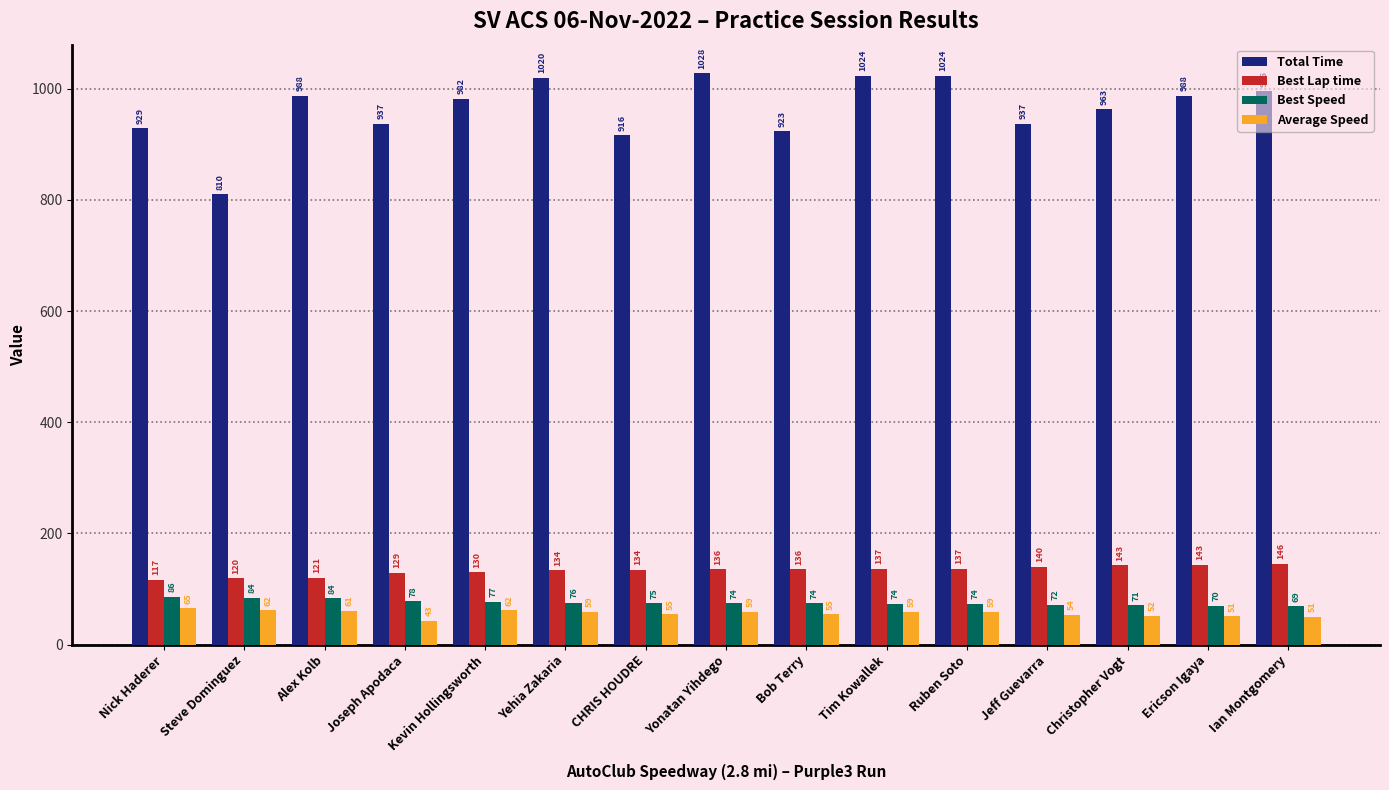

What position from the right is Joseph Apodaca?

12